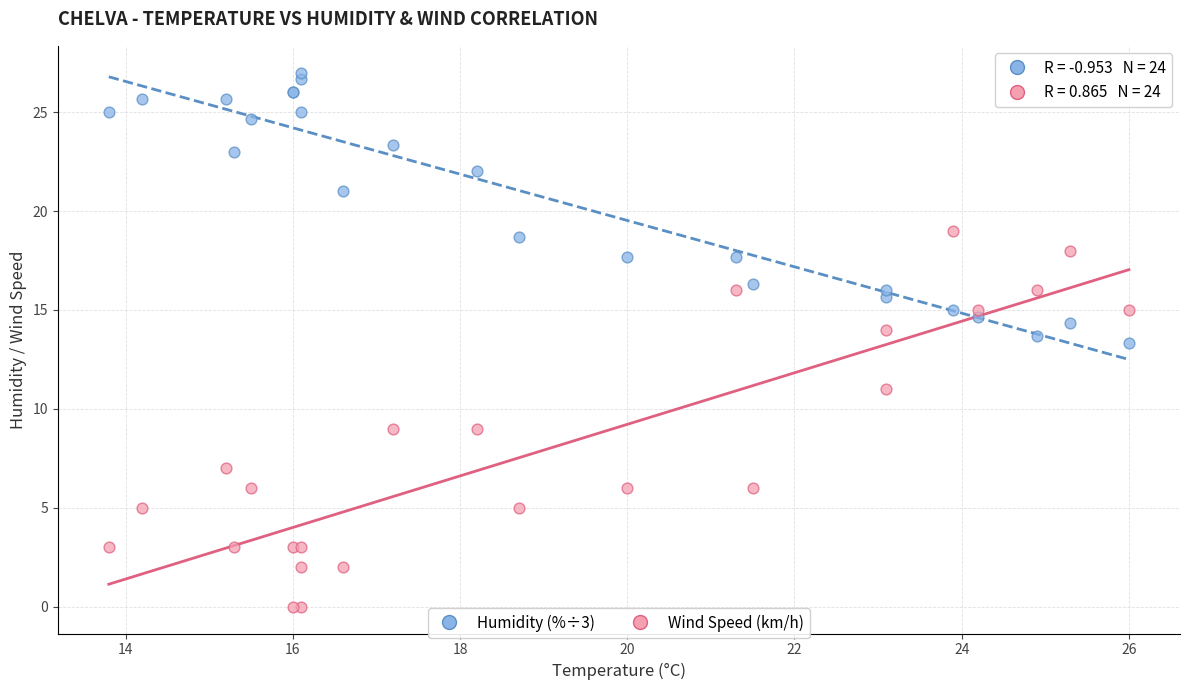

What are all the series names shown in the legend?

Humidity (%÷3), Wind Speed (km/h)